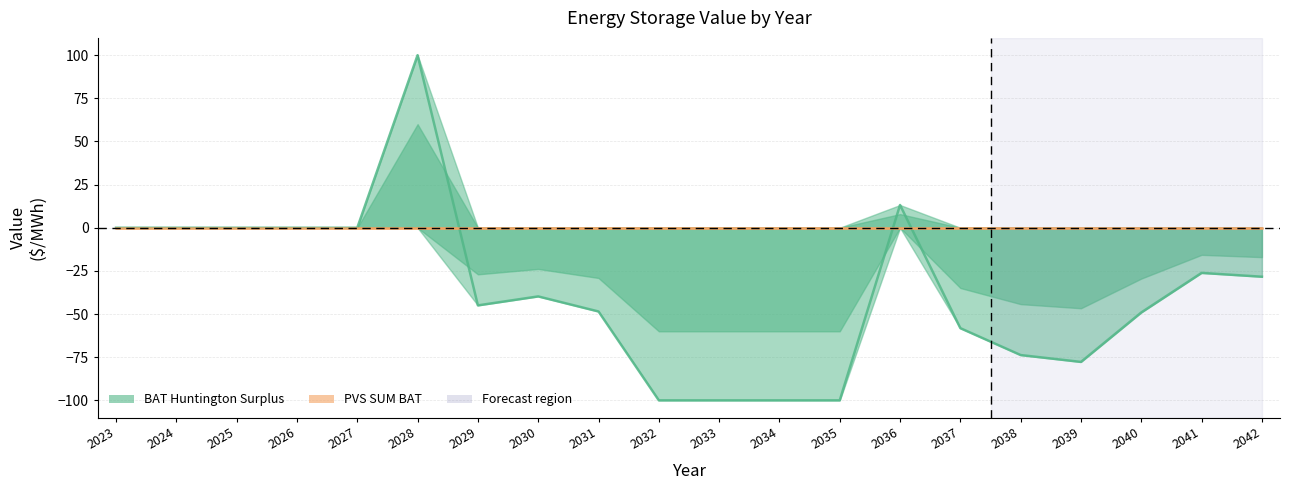

What is the average value?

-36.7